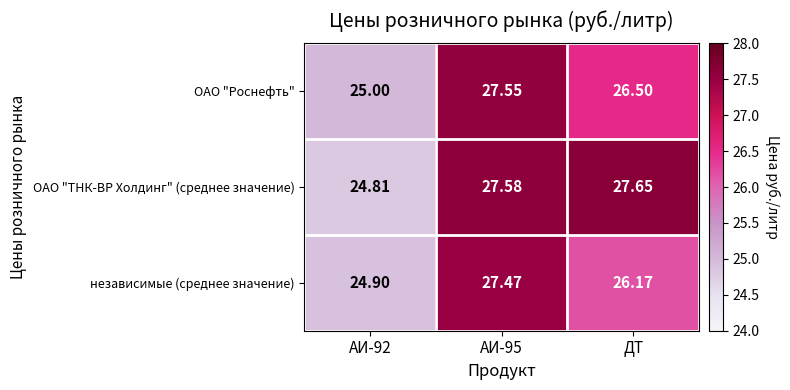

How many distinct data groups are displayed?

3